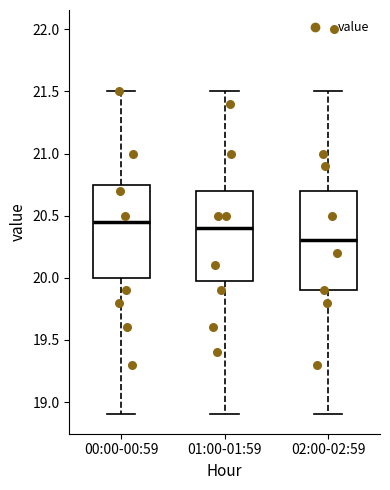

Where does the upper whisker of the box for 01:00-01:59 end on the y-axis? The values are not printed on the chart, so give them approximately, as read against the axis.

21.50